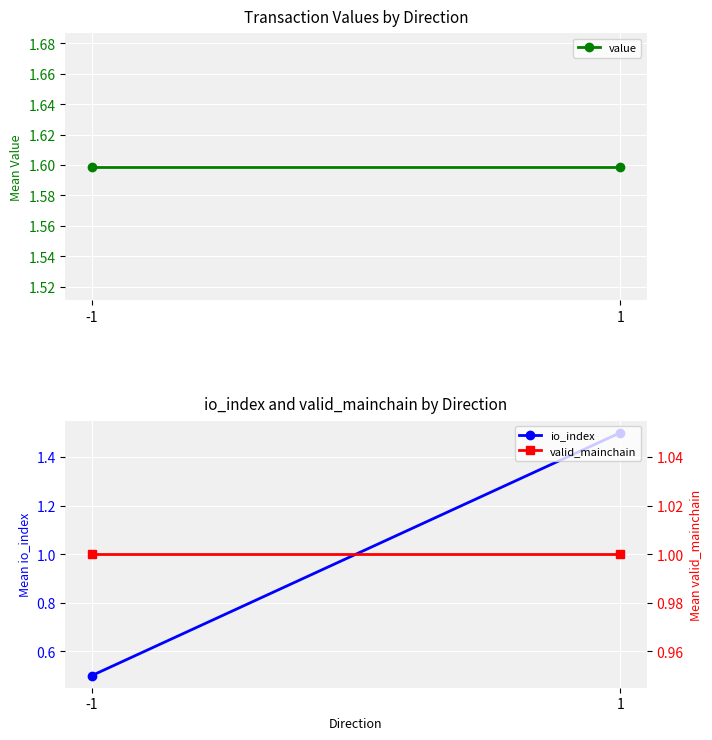

The value of valid_mainchain at -1 is 0.6. True or false?

False